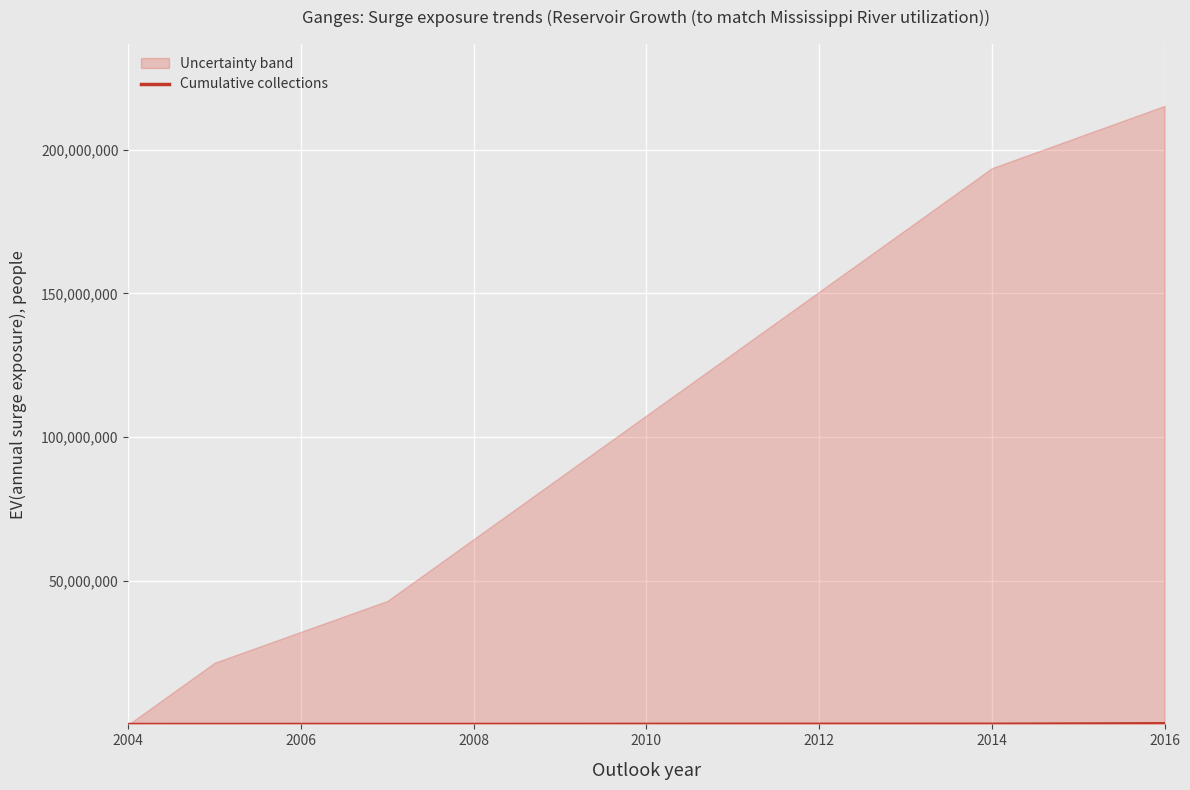

How many lines are shown in the chart?

1